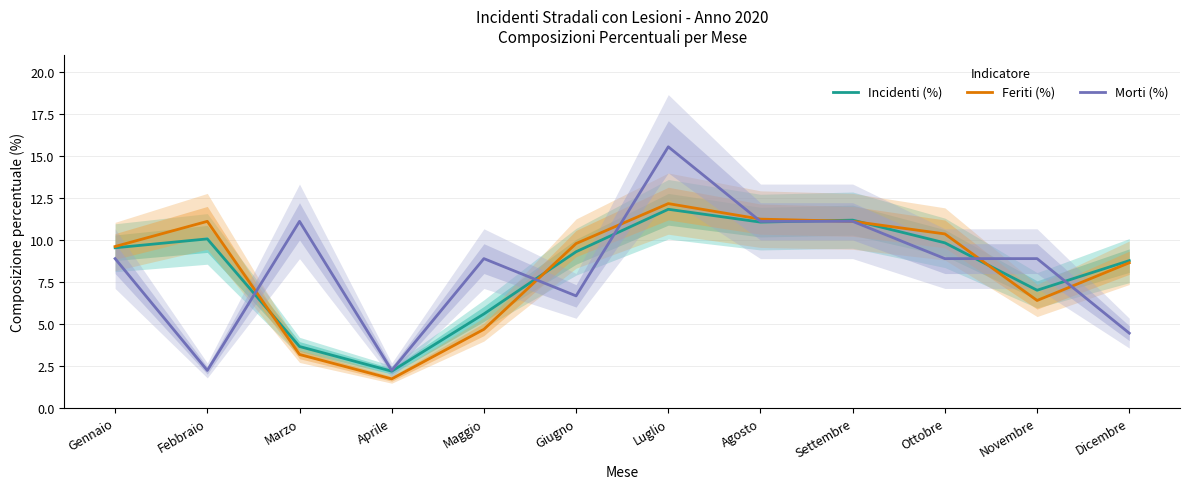

The value of Incidenti (%) at Ottobre is 9.8. True or false?

True